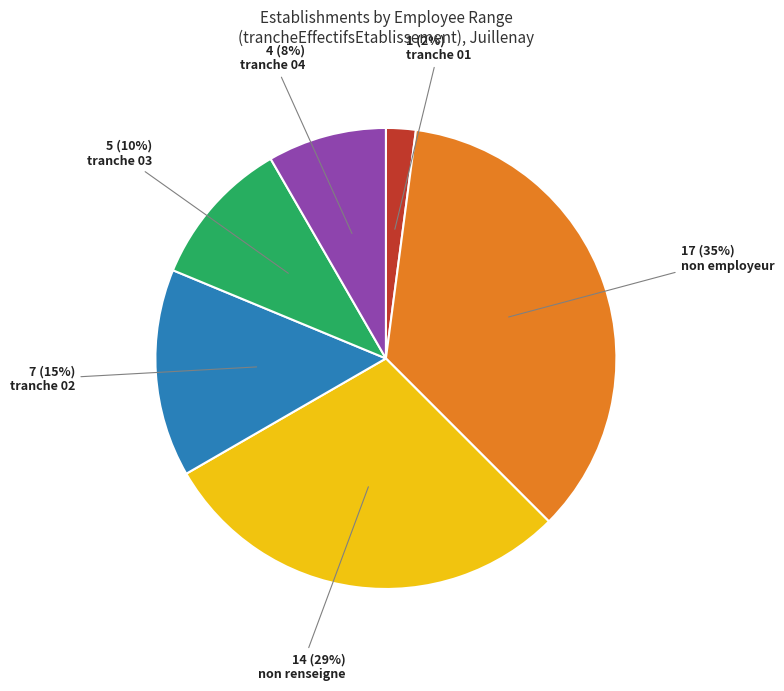

To the nearest percent, what is the difference between the largest and smallest slice percentages?

33%